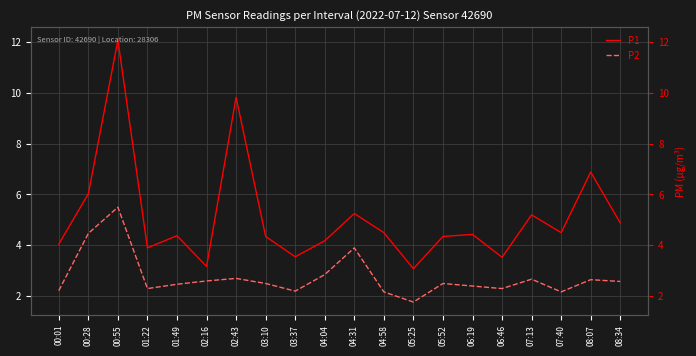

What is the difference between the highest and lowest values at 01:49?

1.9